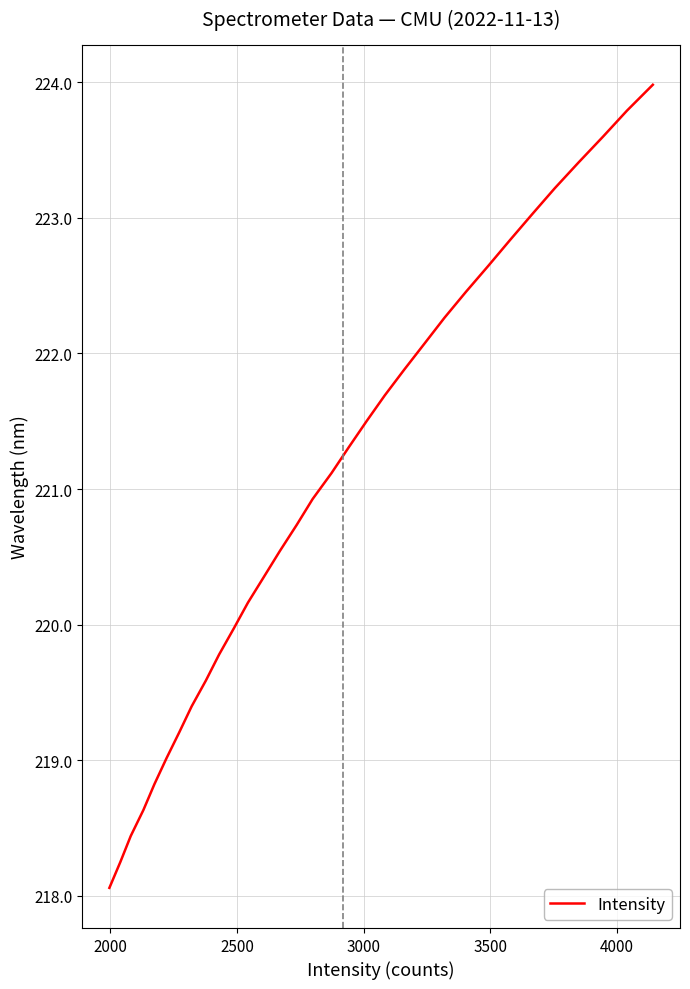

What is the difference between the maximum and minimum values?

5.9